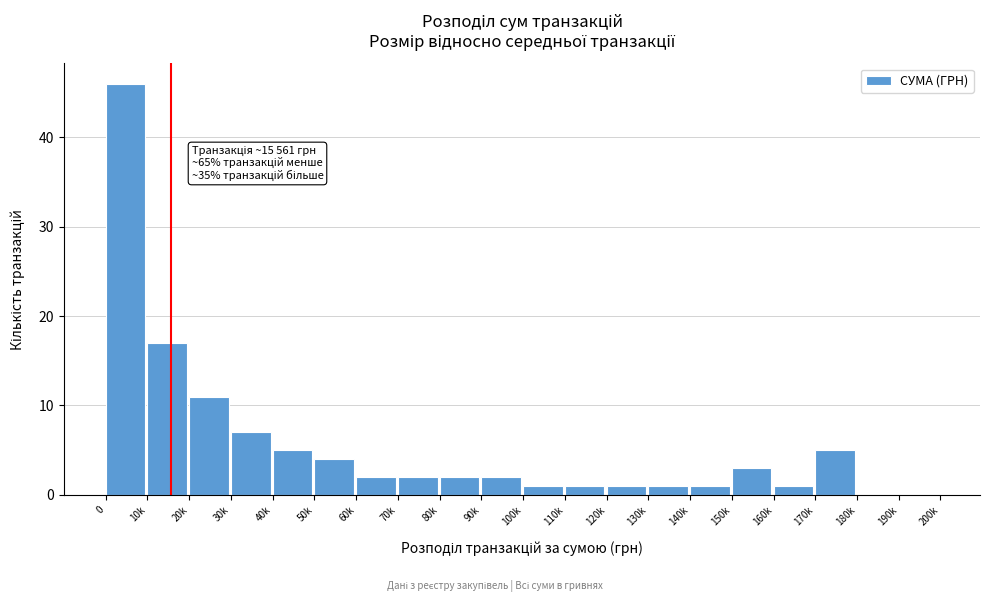

Reading right to left, extract all data points from this chart.

190k=0	180k=0	170k=5	160k=1	150k=3	140k=1	130k=1	120k=1	110k=1	100k=1	90k=2	80k=2	70k=2	60k=2	50k=4	40k=5	30k=7	20k=11	10k=17	0=46